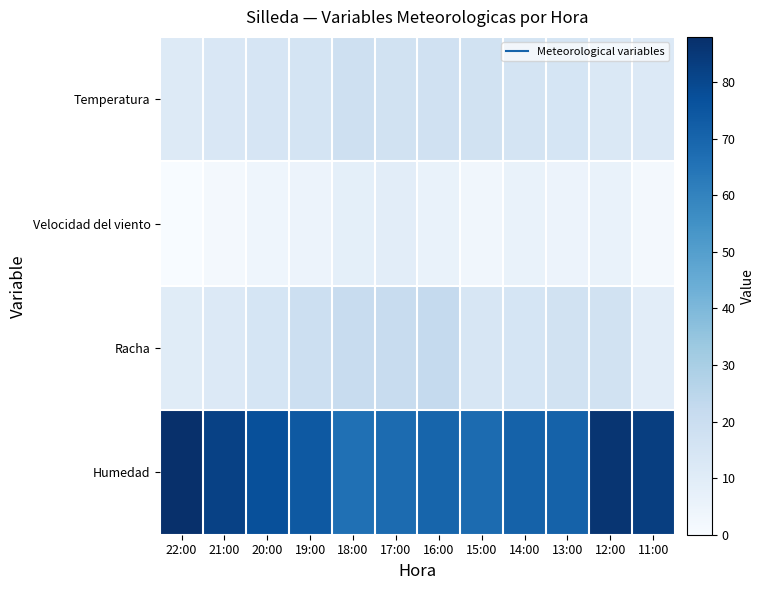

What is the spread (max minus min) of values at 12:00?

80.0